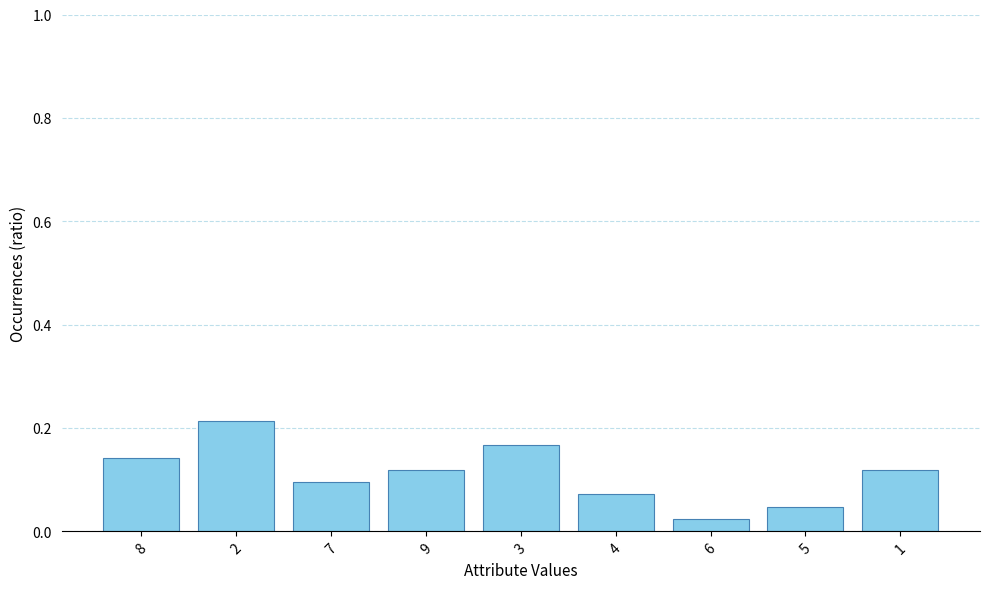

Count the values in the range 0 to 1.

9